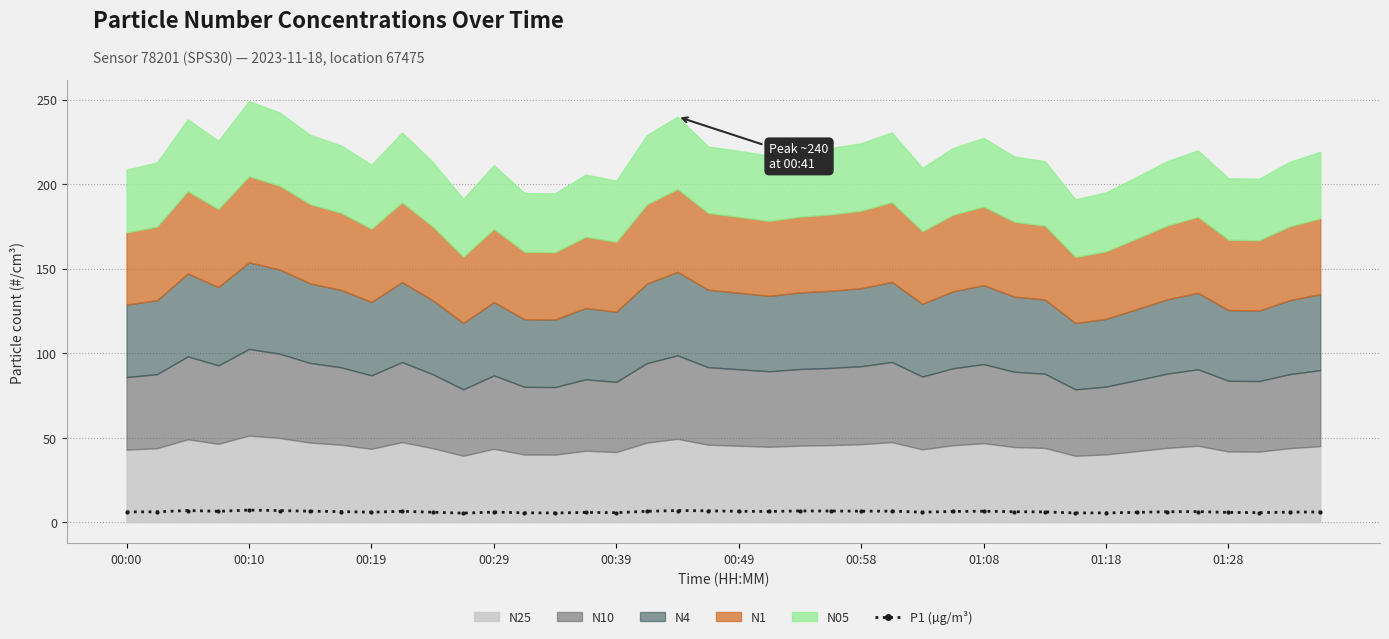

Where does the data first go above 6?

00:00